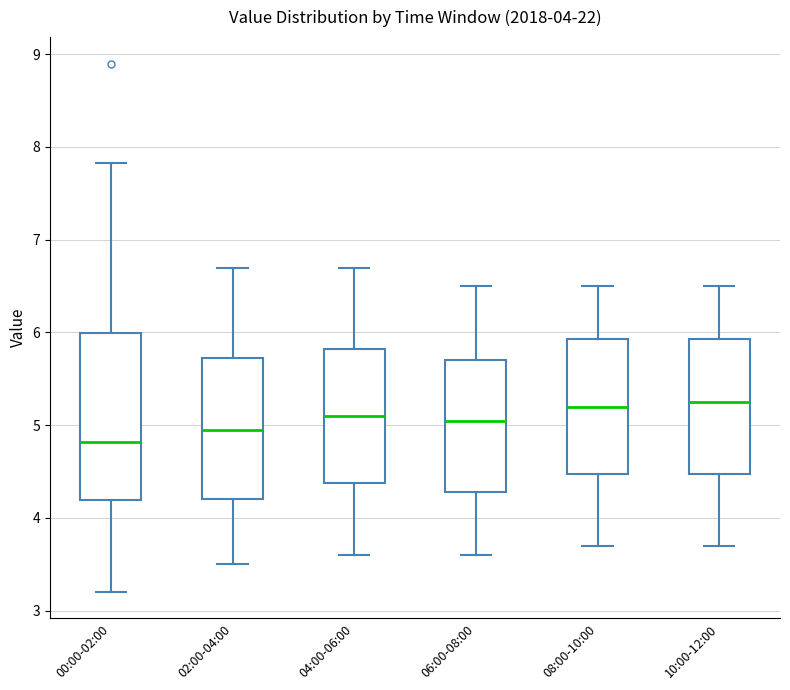

Which box is the tallest, from its lower edge to its upper edge?

00:00-02:00